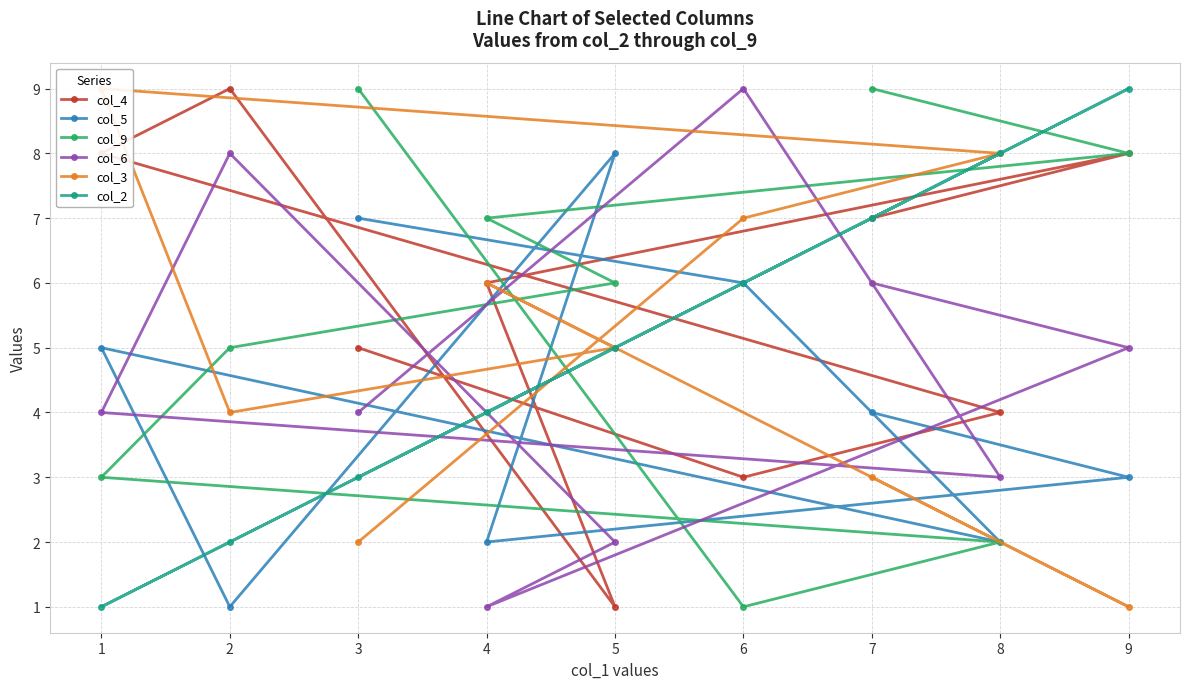

List the labels in order of col_2 value, smallest first.

1, 2, 3, 4, 5, 6, 7, 8, 9